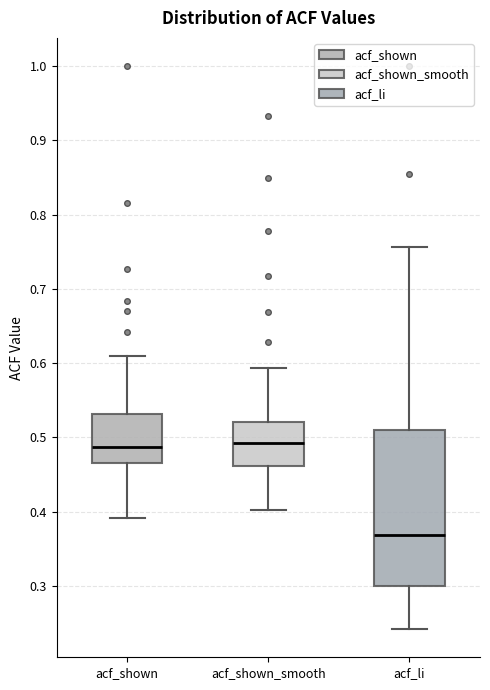

Reading left to right, transcribe this box plot: for each box, give where its median line is, the range the box spans, and where its two whiskers end, as read against the y-axis. The values are not printed on the chart, so give them approximately, as read against the axis.

acf_shown: median 0.49, box 0.47 to 0.53, whiskers 0.39 to 0.61
acf_shown_smooth: median 0.49, box 0.46 to 0.52, whiskers 0.40 to 0.59
acf_li: median 0.37, box 0.30 to 0.51, whiskers 0.24 to 0.76